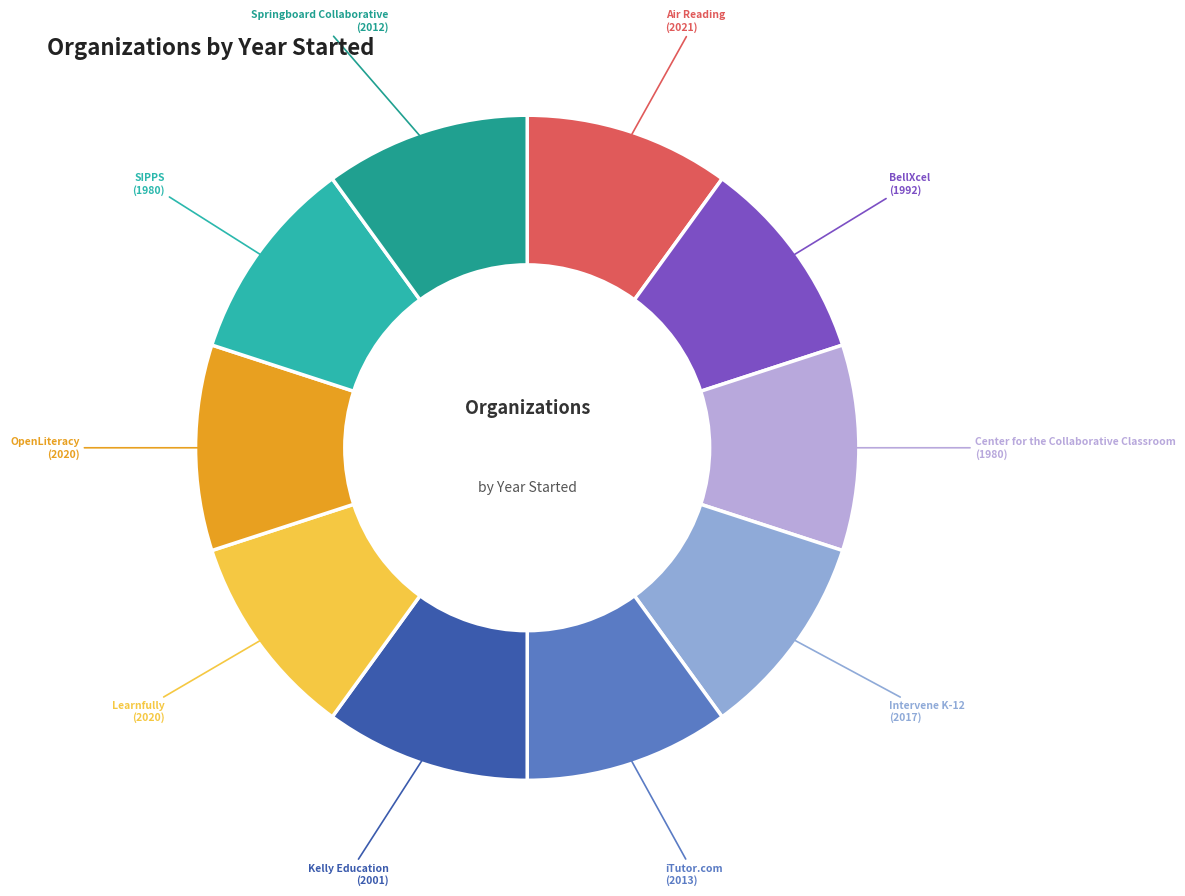

Count the number of slices in the pie.

10